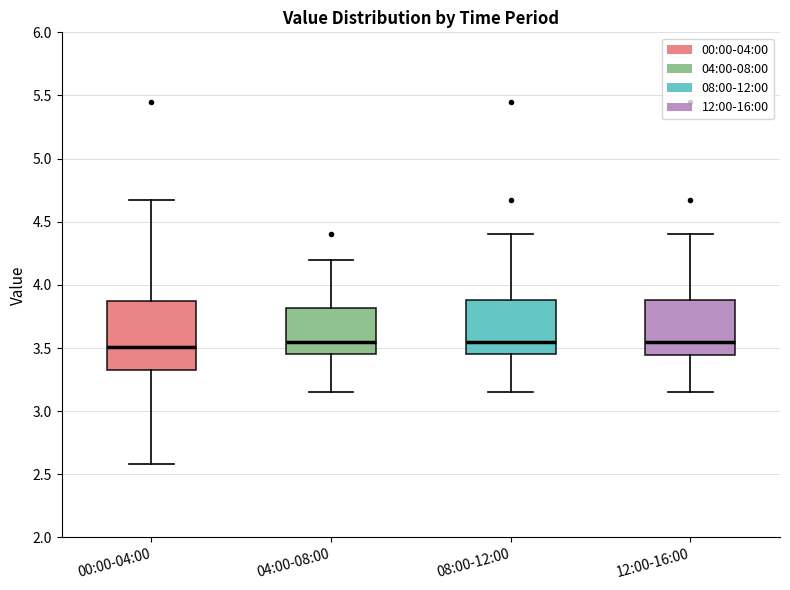

Where does the median line of the box for 00:00-04:00 sit on the y-axis? The values are not printed on the chart, so give them approximately, as read against the axis.

3.50